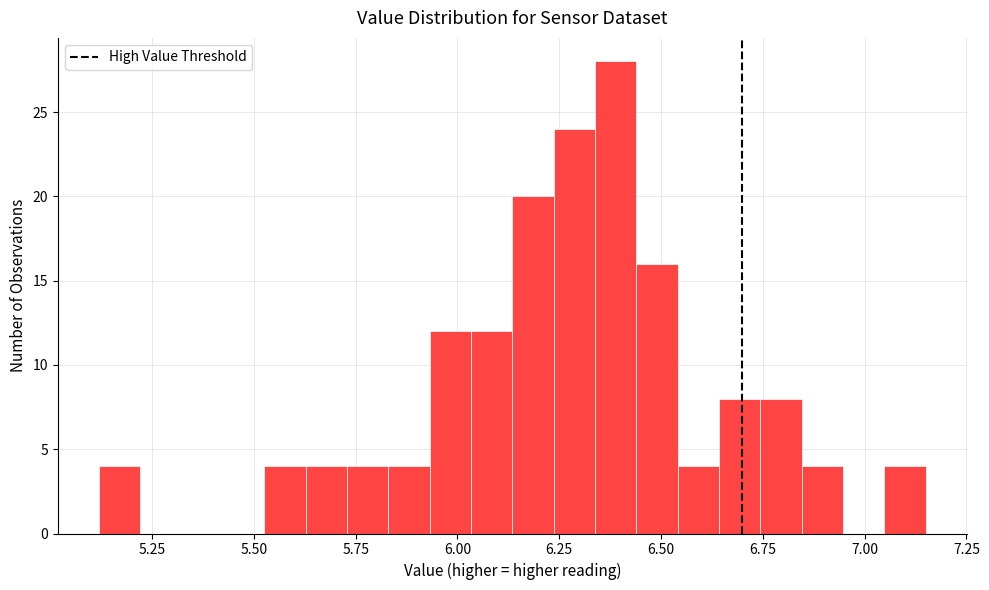

Read against the x-axis, roughly where is the centre of the tallest bar?

6.40